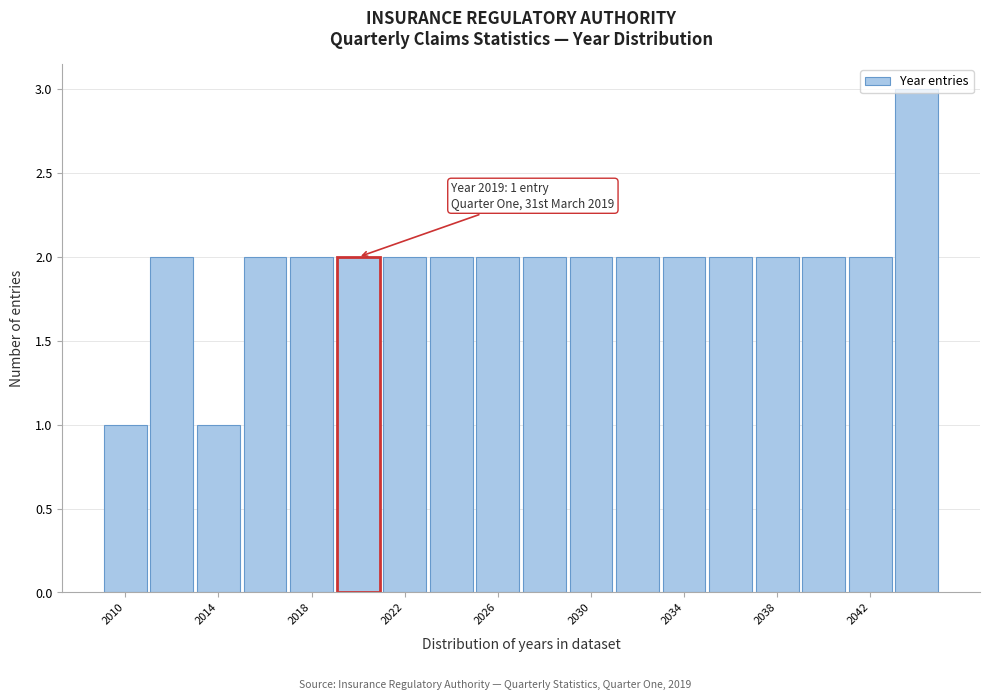

Over which range of the x-axis is the bar tallest?

2043 to 2045